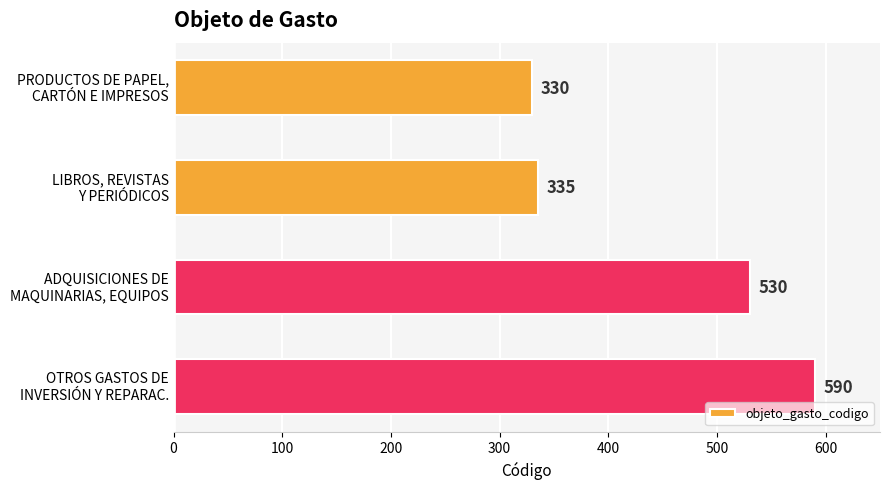

What is the value of the 4th bar from the top?

590